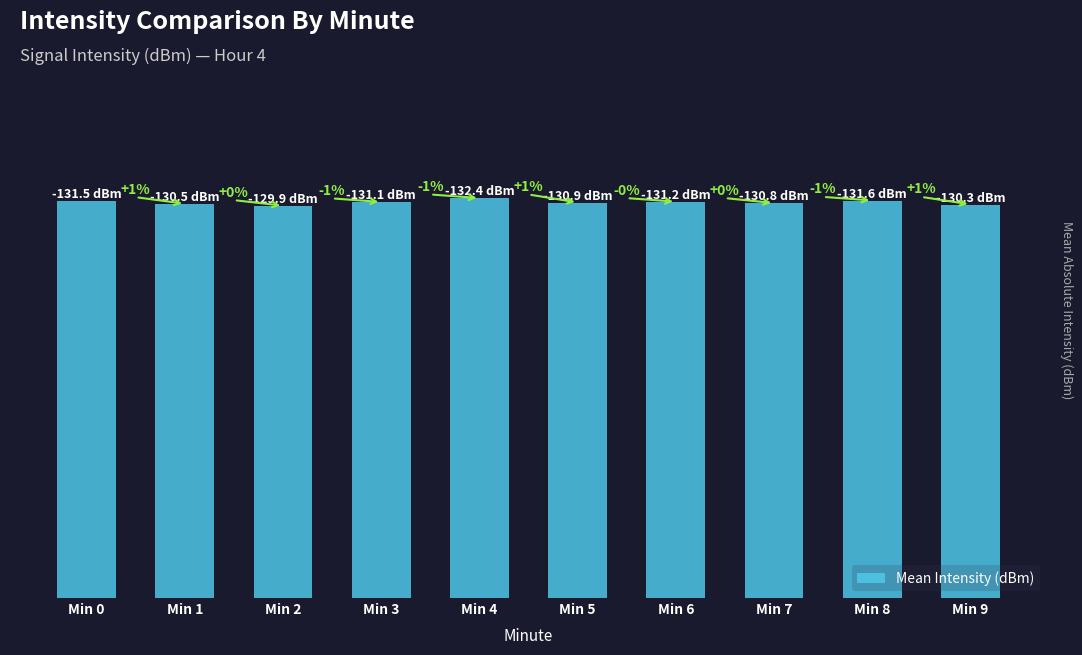

The chart shows a value of 130.5 at Min 1. True or false?

True